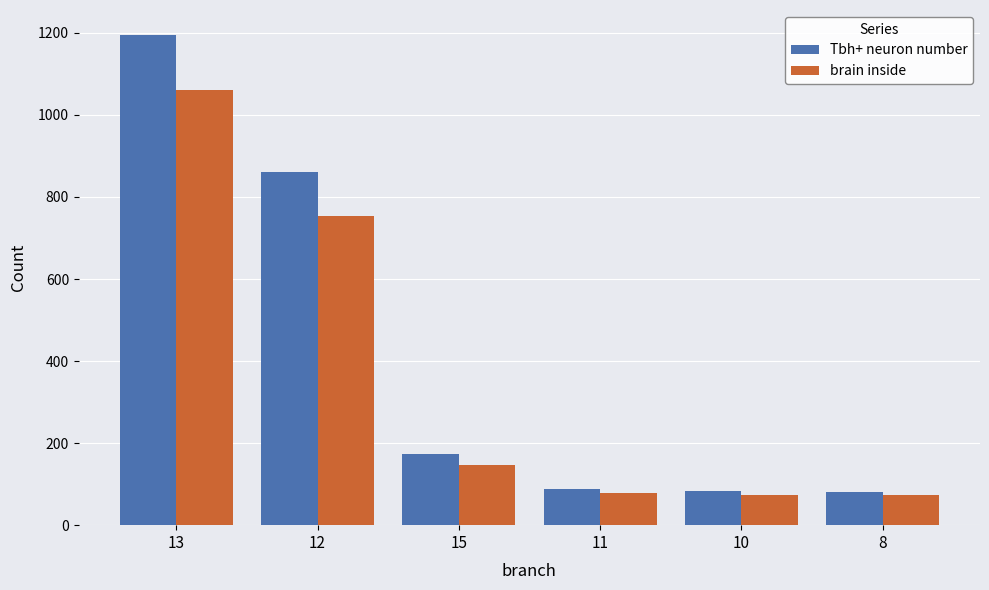

How many bars are there in each group?

2